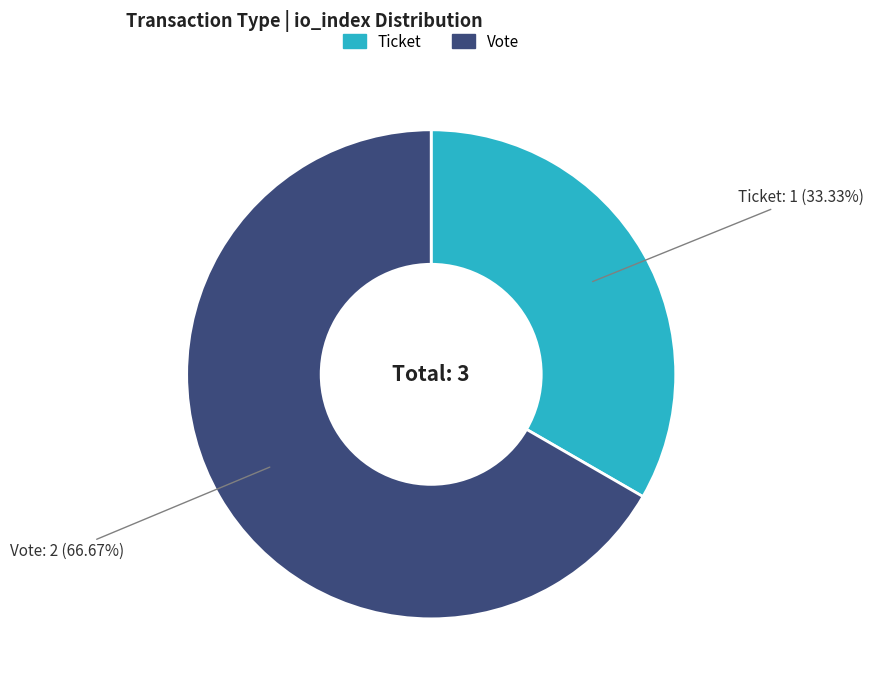

Combined, do Vote and Ticket account for over 50%?

Yes